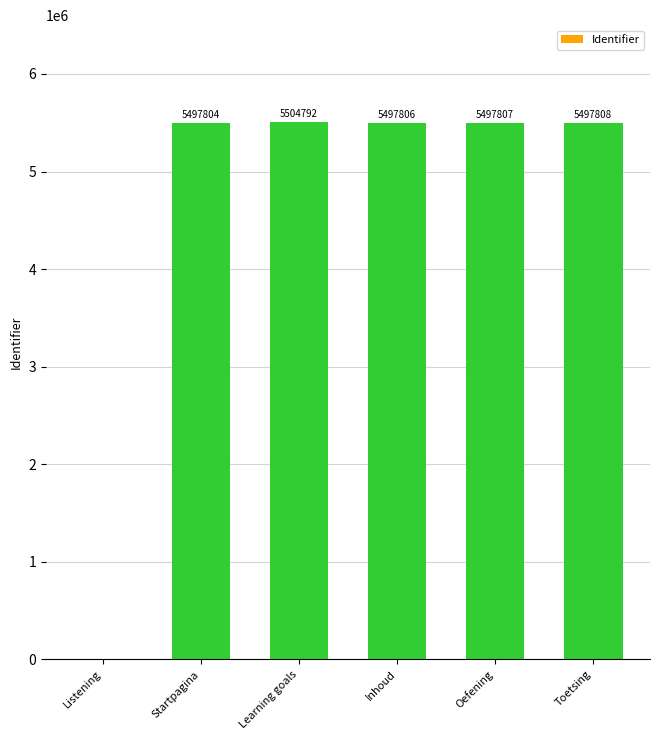

The value at Listening is 0. True or false?

True